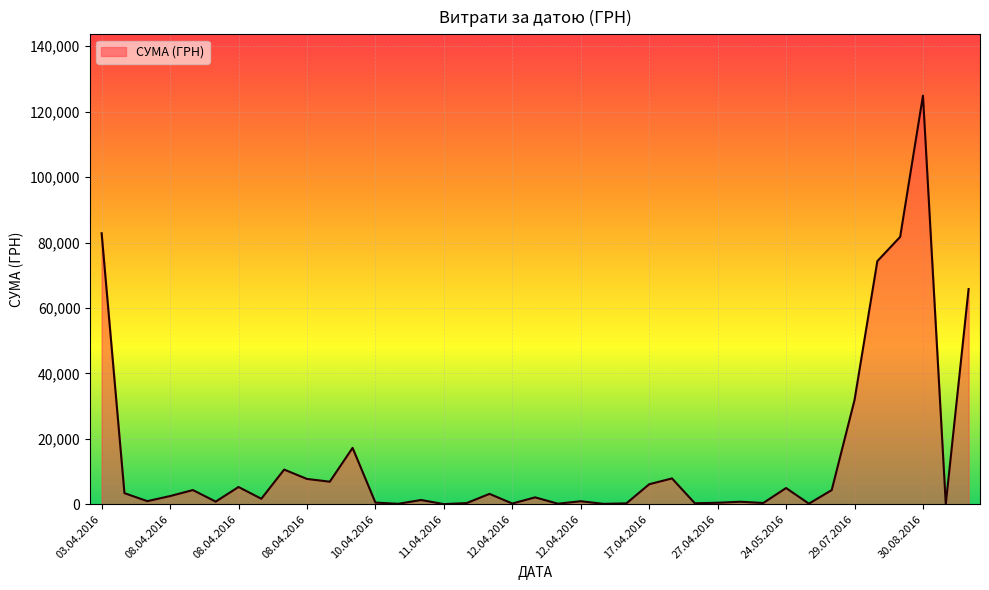

What is the maximum value shown in the chart?

124904.8